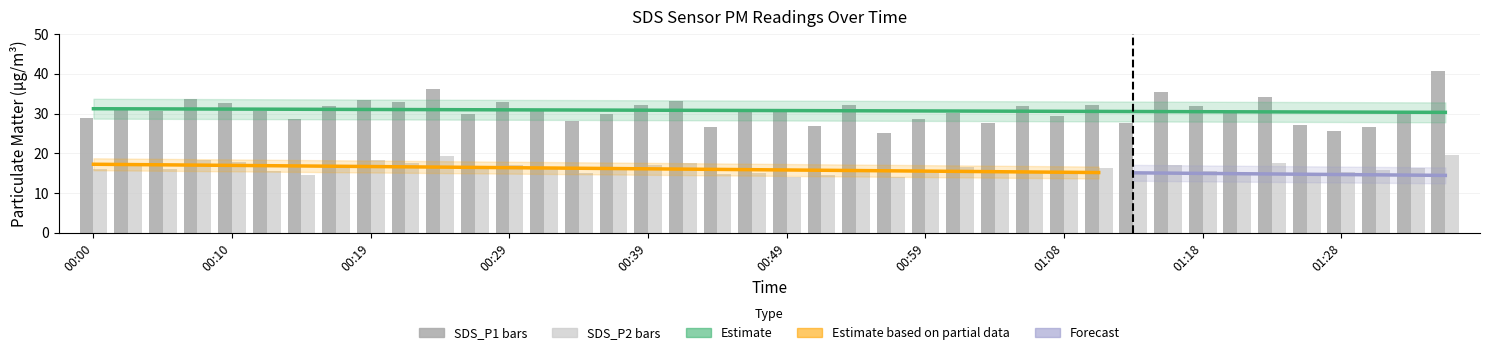

How many bars are there in total?

80